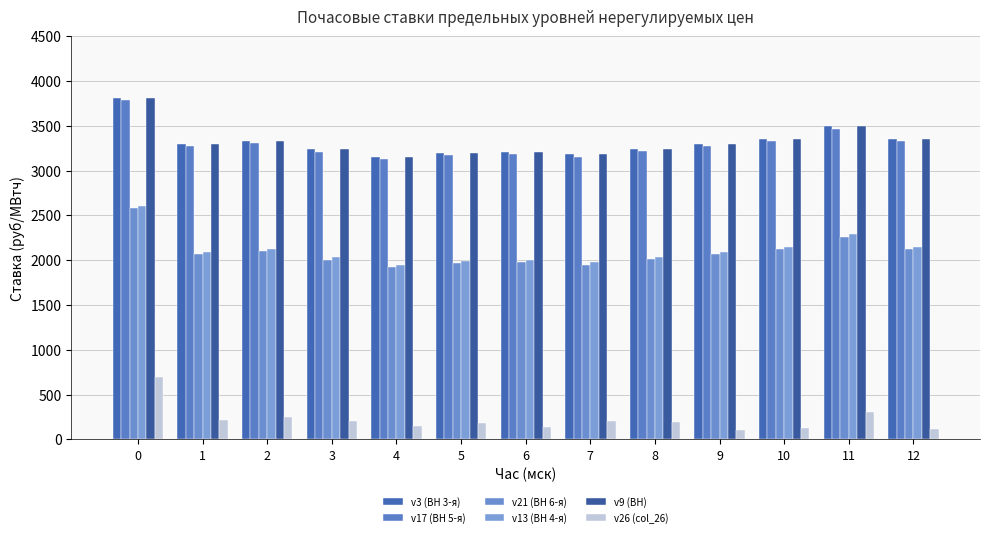

What is the difference between the v13 (ВН 4-я) values at 4 and 2?

177.6